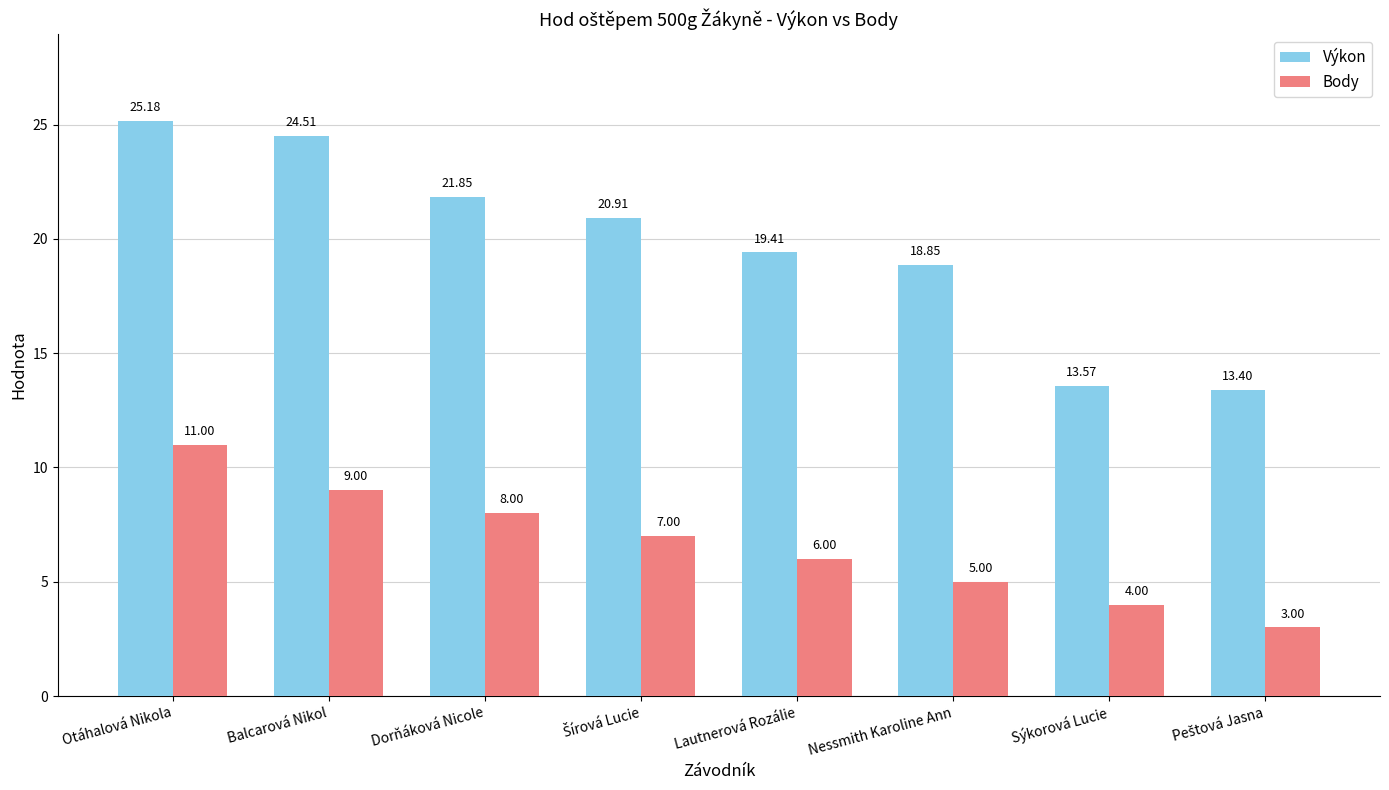

Rank the series by their average value, from lowest to highest.

Body, Výkon